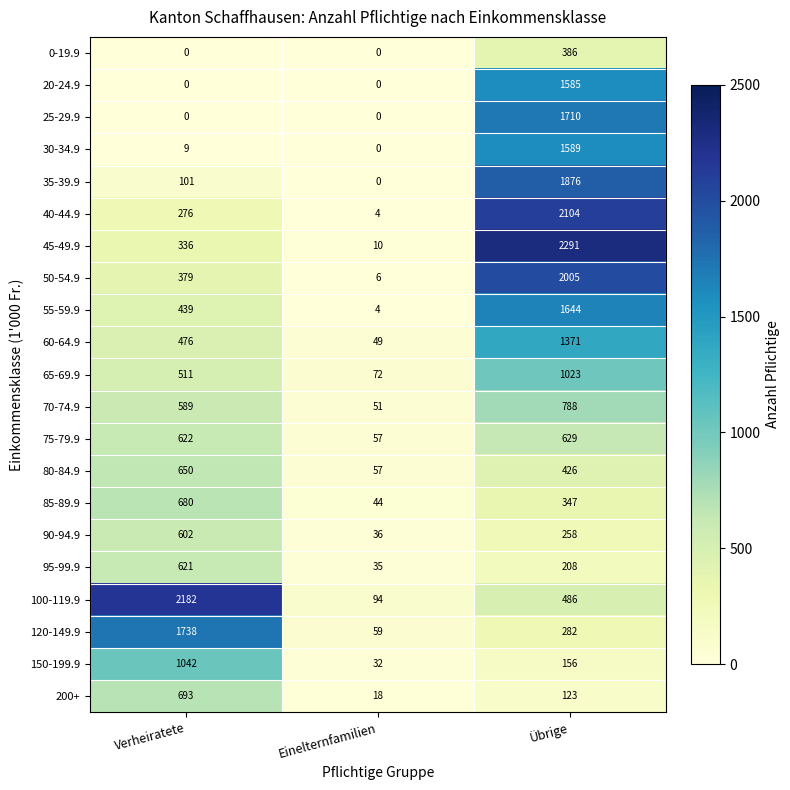

What value does the 55-59.9 series have at Verheiratete, to the nearest 50?

450